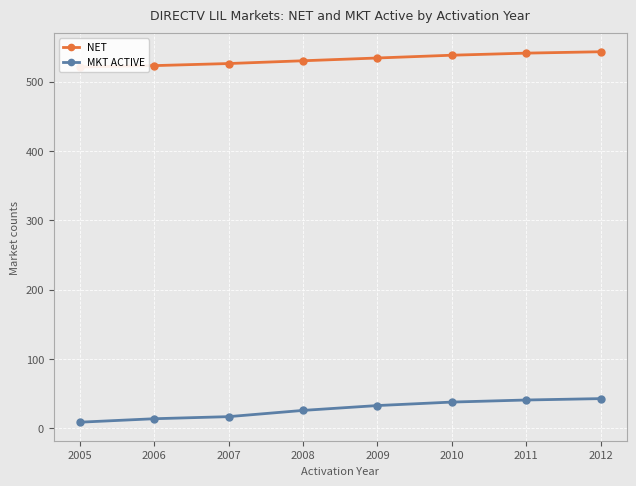

What is the smallest value displayed?

9